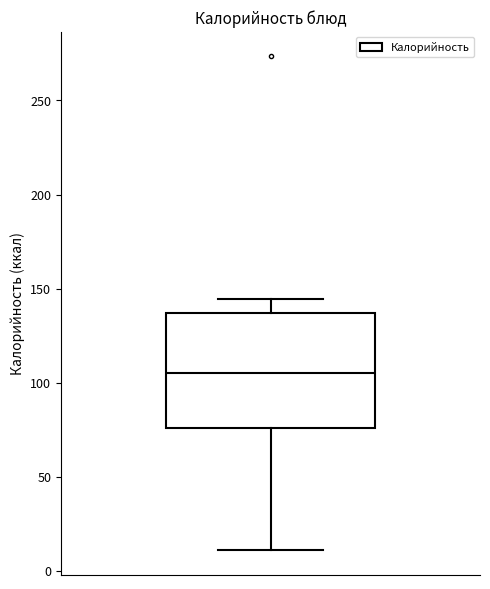

Read this box plot against the y-axis: the position of the median line, the range covered by the box, and the ends of both whiskers. The values are not printed on the chart, so give them approximately, as read against the axis.

median 105, box 75 to 135, whiskers 10 to 145